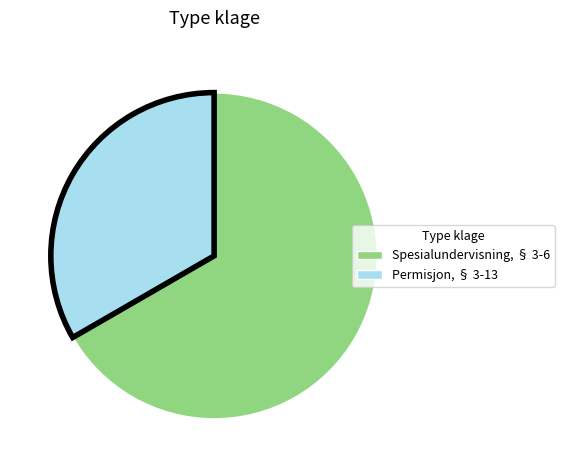

What is the ratio of the value at Spesialundervisning, § 3-6 to the value at Permisjon, § 3-13?

2.0